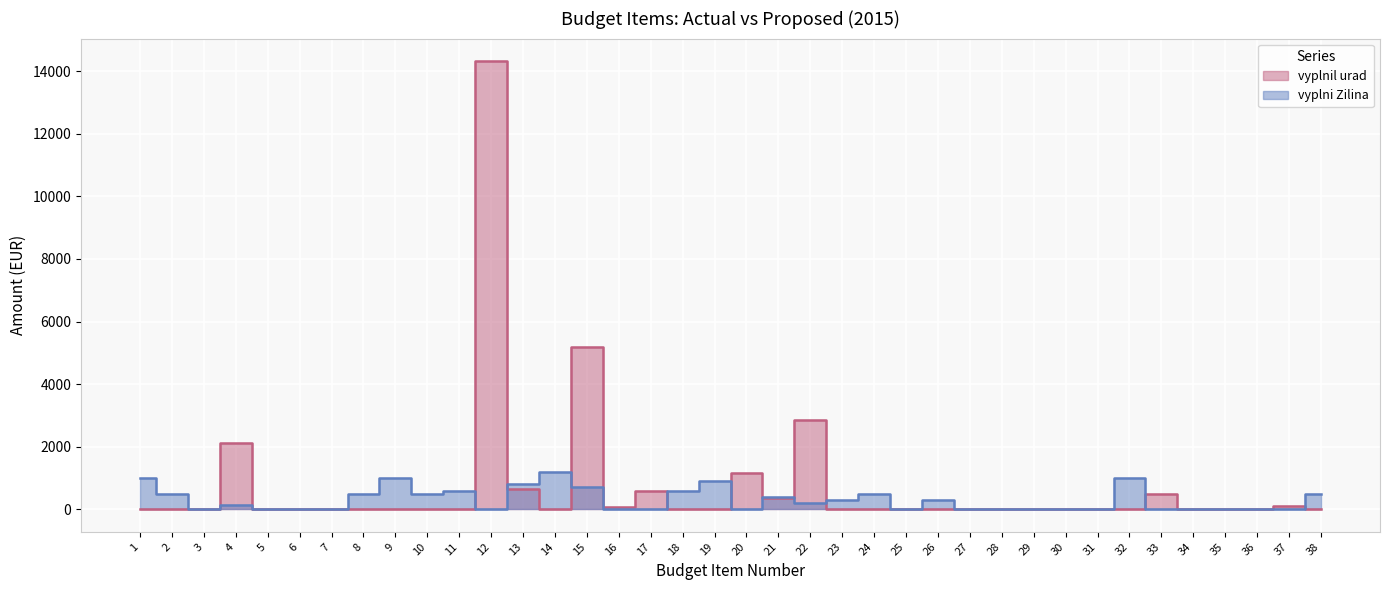

Where do vyplni Zilina and vyplnil urad first cross each other?

11 and 12